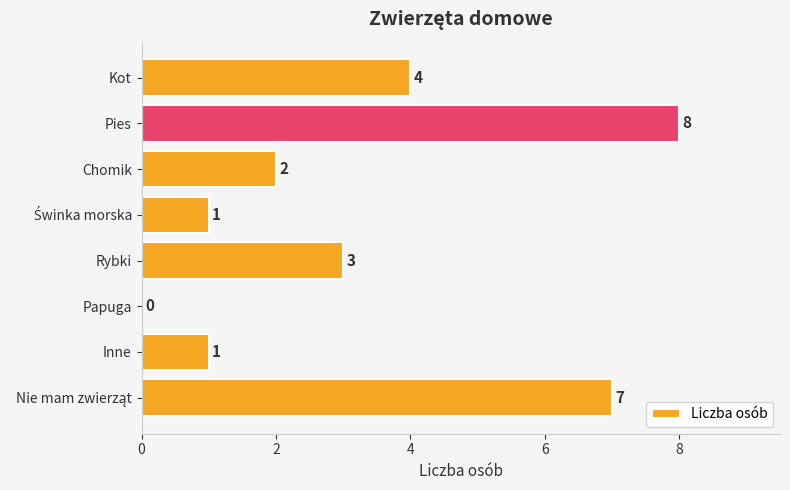

Read the value at Kot.

4